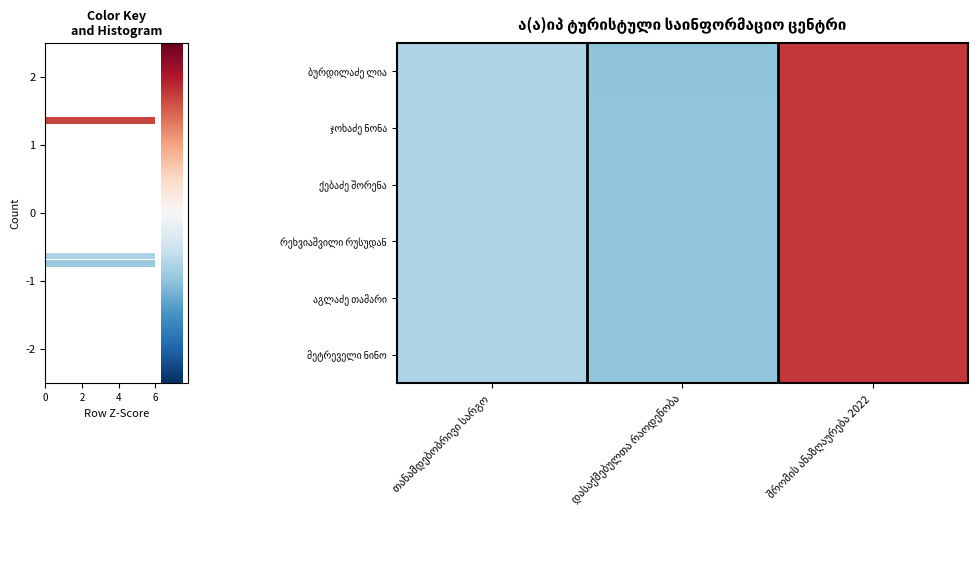

List the series in order of their peak value, highest first.

ქებაძე შორენა, რეხვიაშვილი რუსუდან, აგლაძე თამარი, მეტრეველი ნინო, ჯოხაძე ნონა, ბურდილაძე ლია